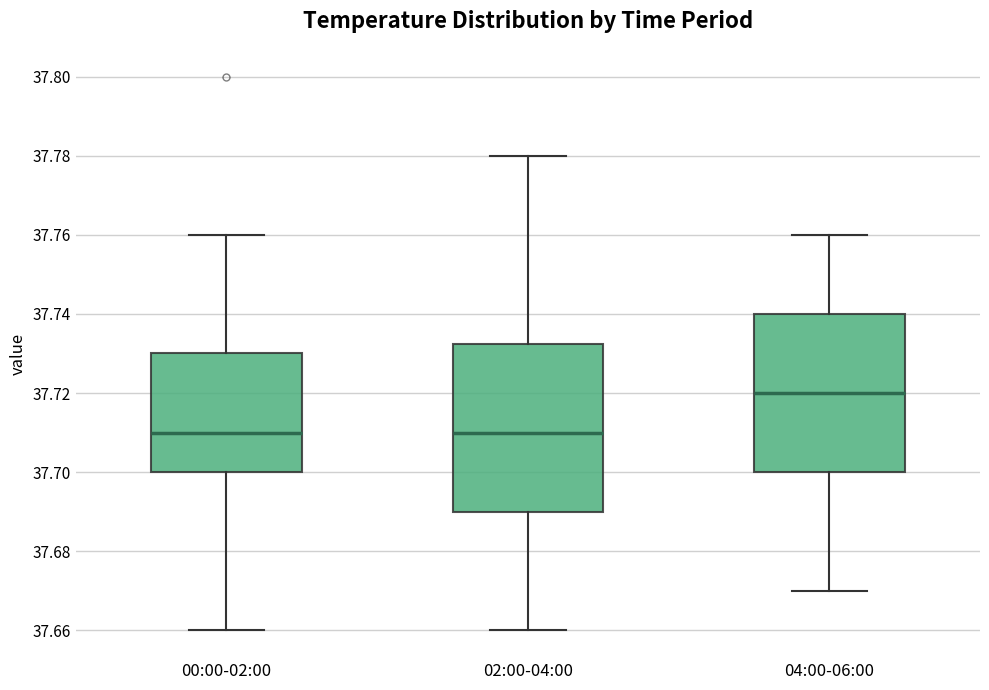

Reading left to right, transcribe this box plot: for each box, give where its median line is, the range the box spans, and where its two whiskers end, as read against the y-axis. The values are not printed on the chart, so give them approximately, as read against the axis.

00:00-02:00: median 37.710, box 37.700 to 37.730, whiskers 37.660 to 37.760
02:00-04:00: median 37.710, box 37.690 to 37.732, whiskers 37.660 to 37.780
04:00-06:00: median 37.720, box 37.700 to 37.740, whiskers 37.670 to 37.760